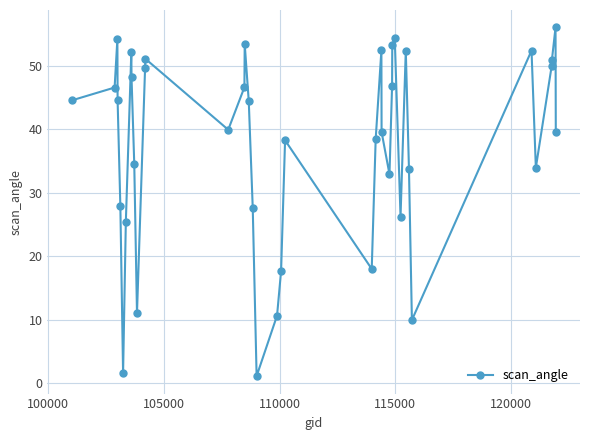

What is the difference between the maximum and minimum values?

54.9